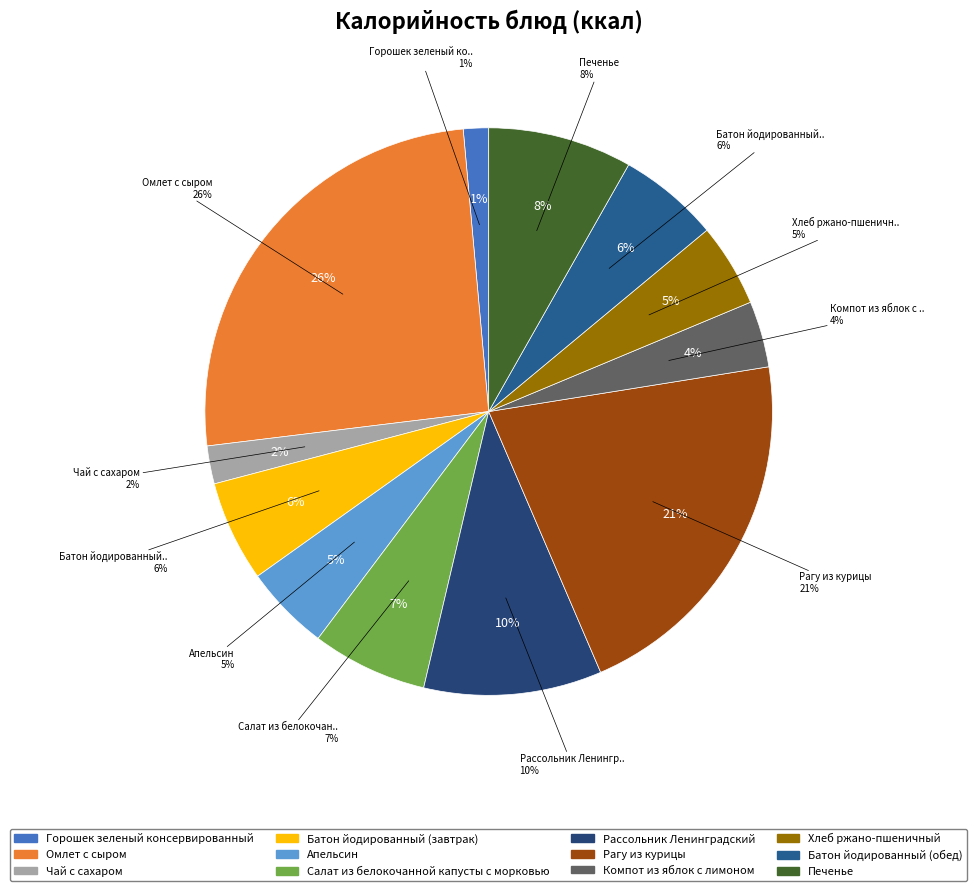

Is it true that Батон йодированный (завтрак) is 15% of the pie?

False